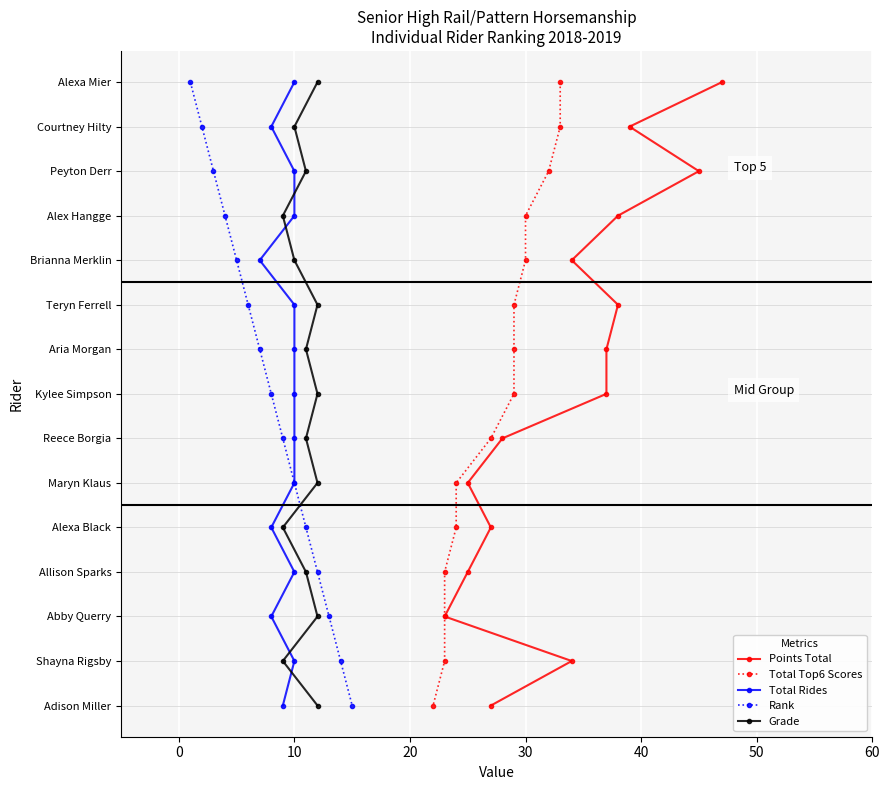

How many lines are shown in the chart?

5